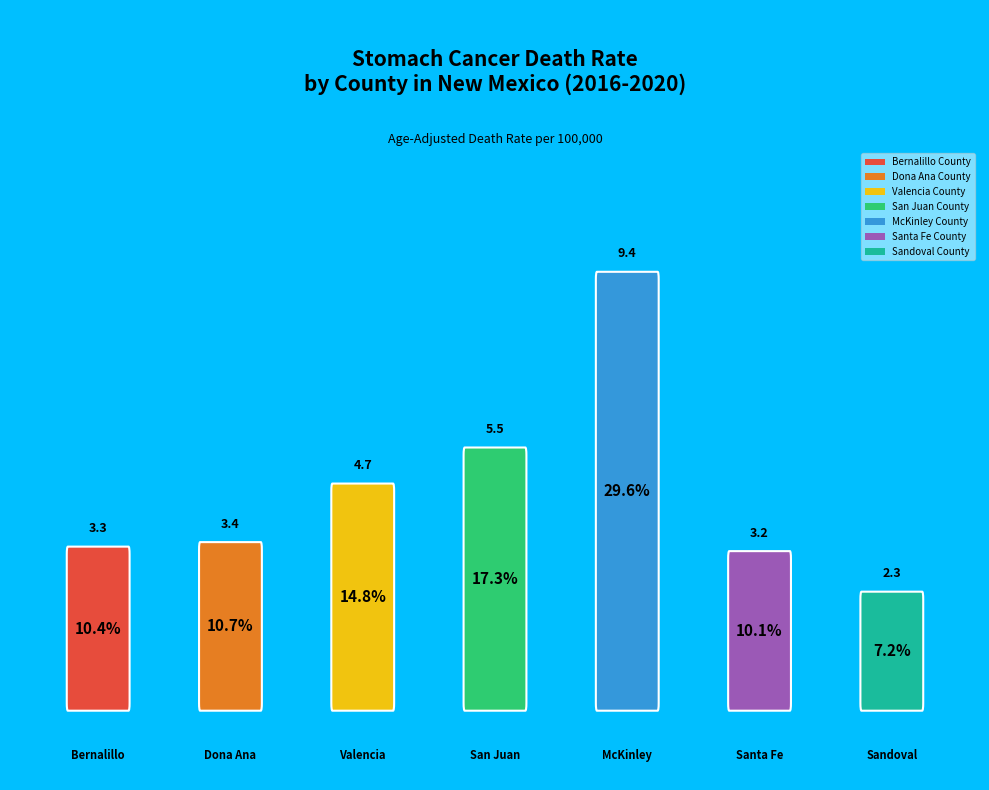

What portion of the pie excludes San Juan County?

82.7%